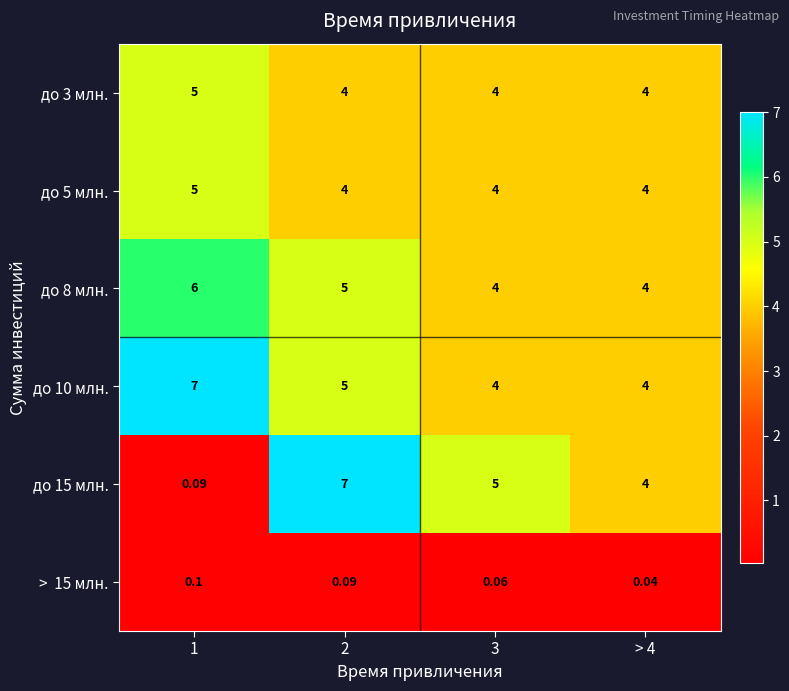

What is the spread (max minus min) of values at 2?

6.9